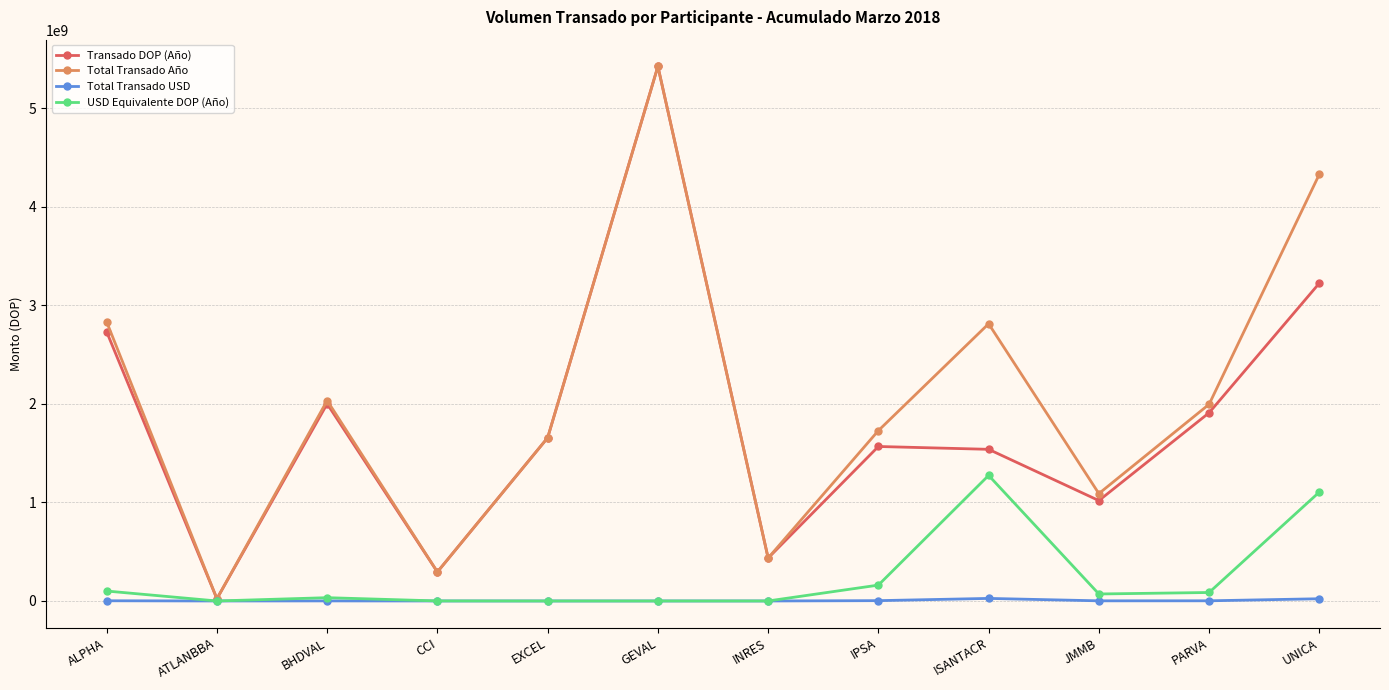

What value does the Total Transado USD series have at ISANTACR?

26001953.1